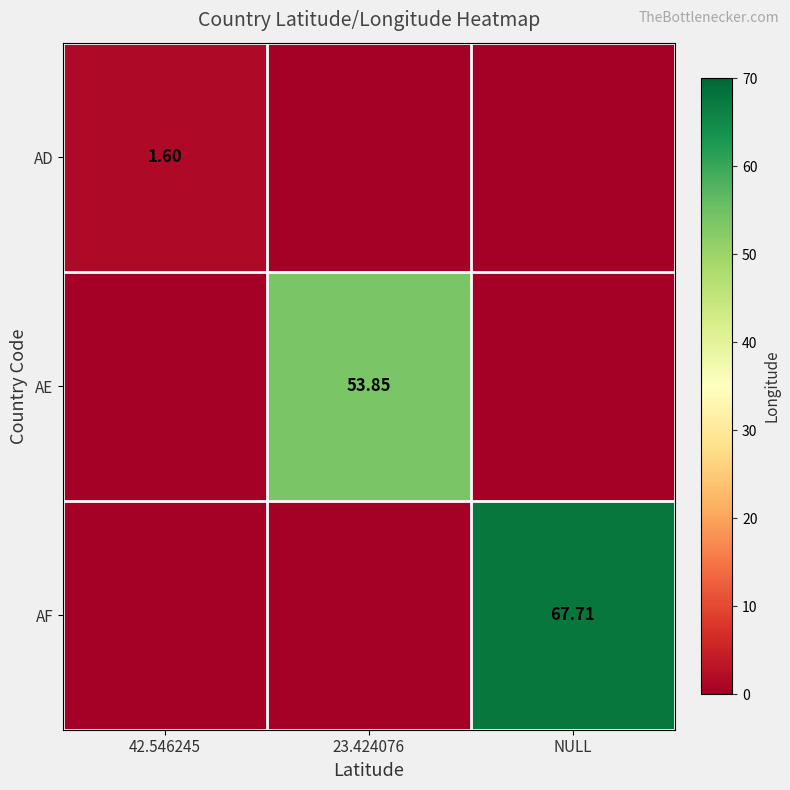

The AD series shows 1.6 at 42.546245. True or false?

True